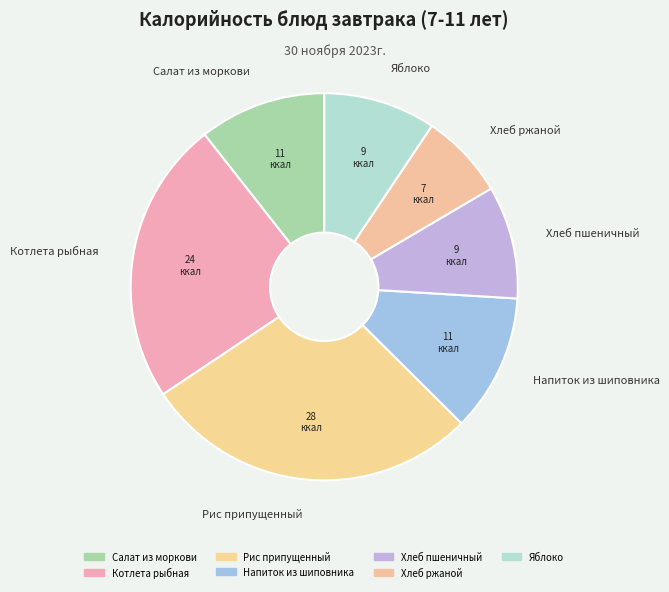

Does Рис припущенный account for over 50% of the chart?

No